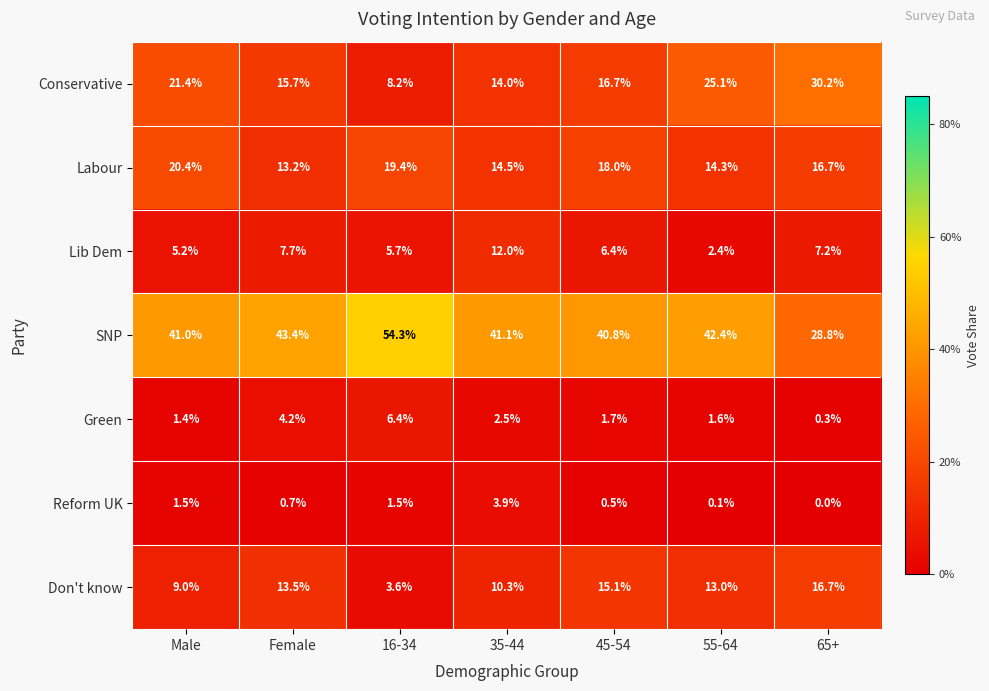

What is the total value across all series at 45-54?

99.2